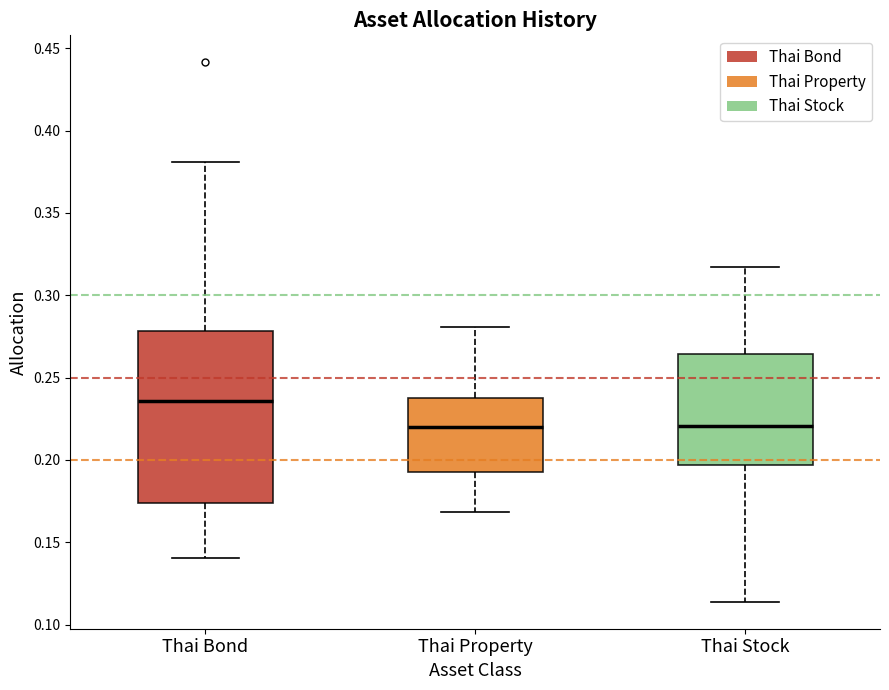

Reading left to right, transcribe this box plot: for each box, give where its median line is, the range the box spans, and where its two whiskers end, as read against the y-axis. The values are not printed on the chart, so give them approximately, as read against the axis.

Thai Bond: median 0.235, box 0.175 to 0.280, whiskers 0.140 to 0.380
Thai Property: median 0.220, box 0.195 to 0.240, whiskers 0.170 to 0.280
Thai Stock: median 0.220, box 0.195 to 0.265, whiskers 0.115 to 0.315